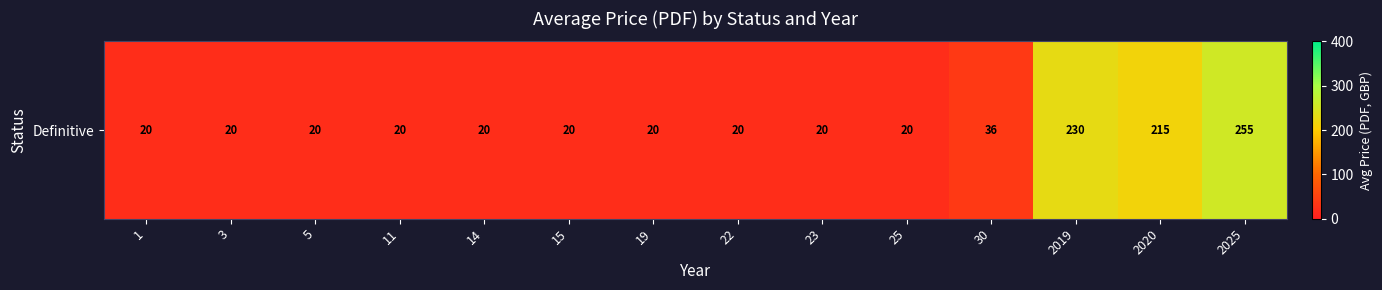

What is the difference between the values at 5 and 2020?

195.3